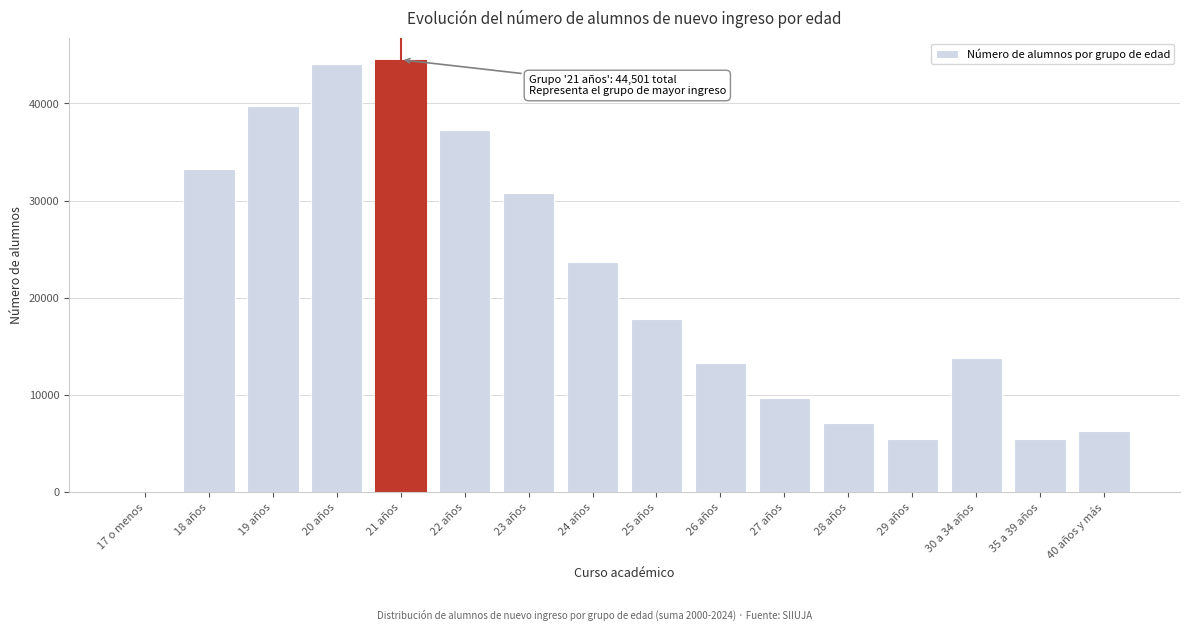

The value at 18 años is 33281. True or false?

True